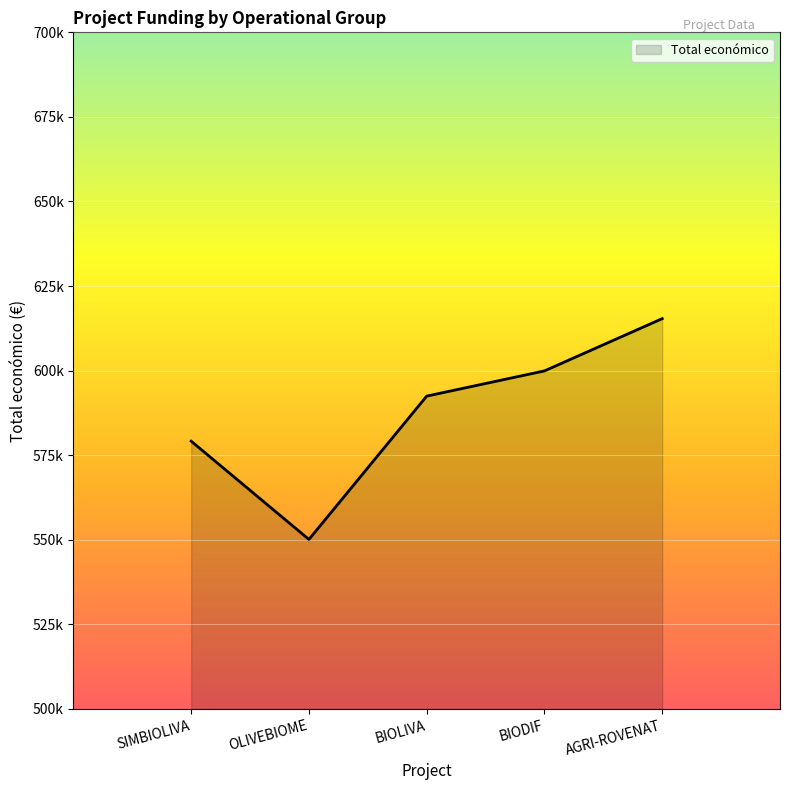

True or false: the data has more than 0 interior local peaks.

False